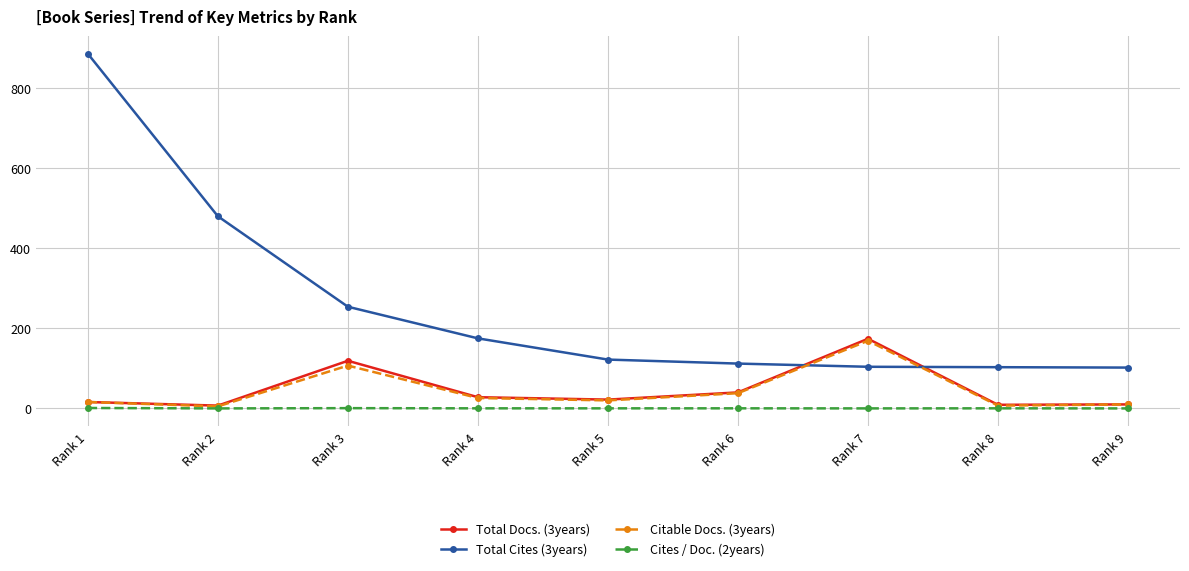

After their last crossing, which series has the higher values: Total Docs. (3years) or Total Cites (3years)?

Total Cites (3years)